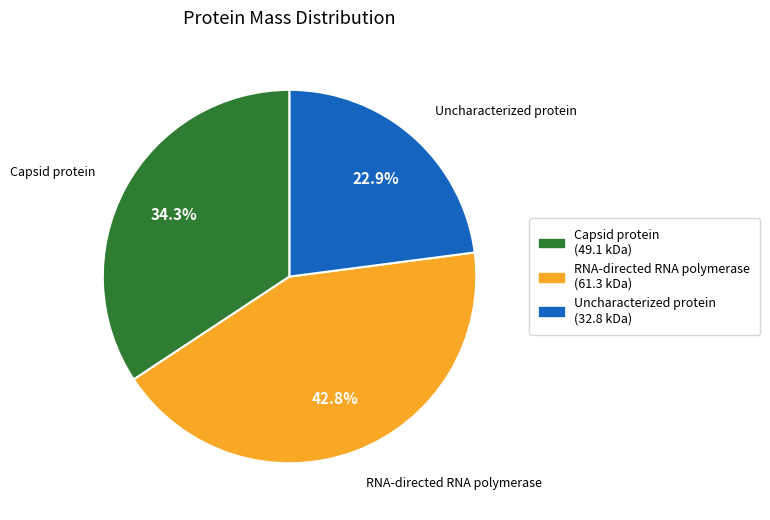

Is it true that RNA-directed RNA polymerase is 51% of the pie?

False